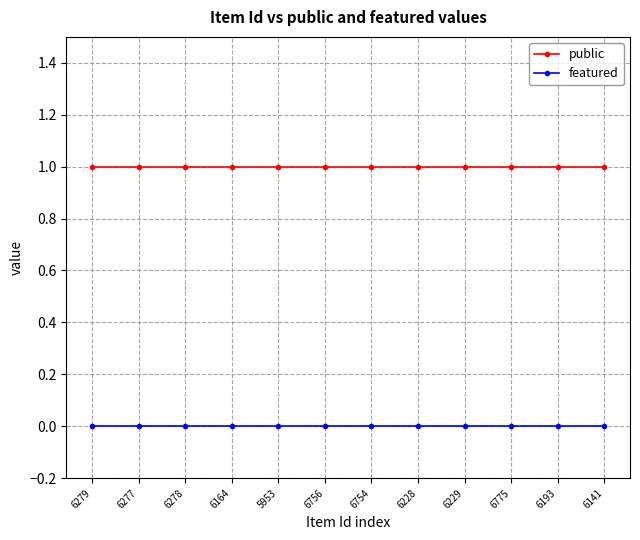

The value of featured at 6756 is 0. True or false?

True